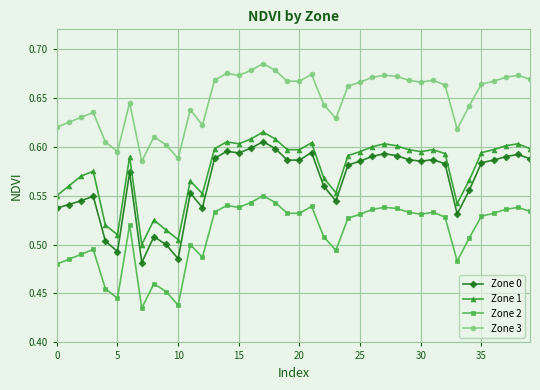

What is the sum of all Zone 2 values?

20.4